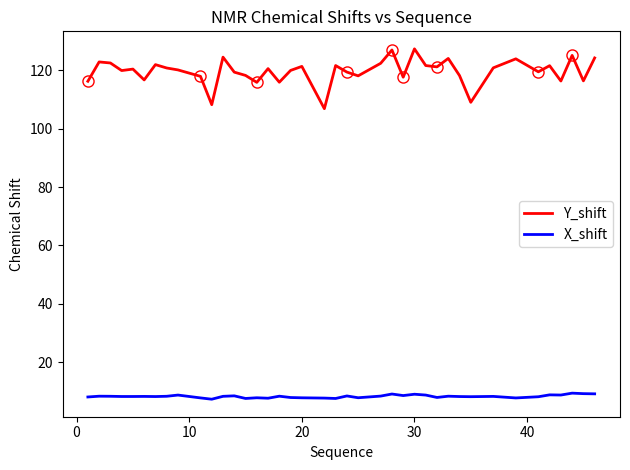

Does the chart display data point markers on the line(s)?

No